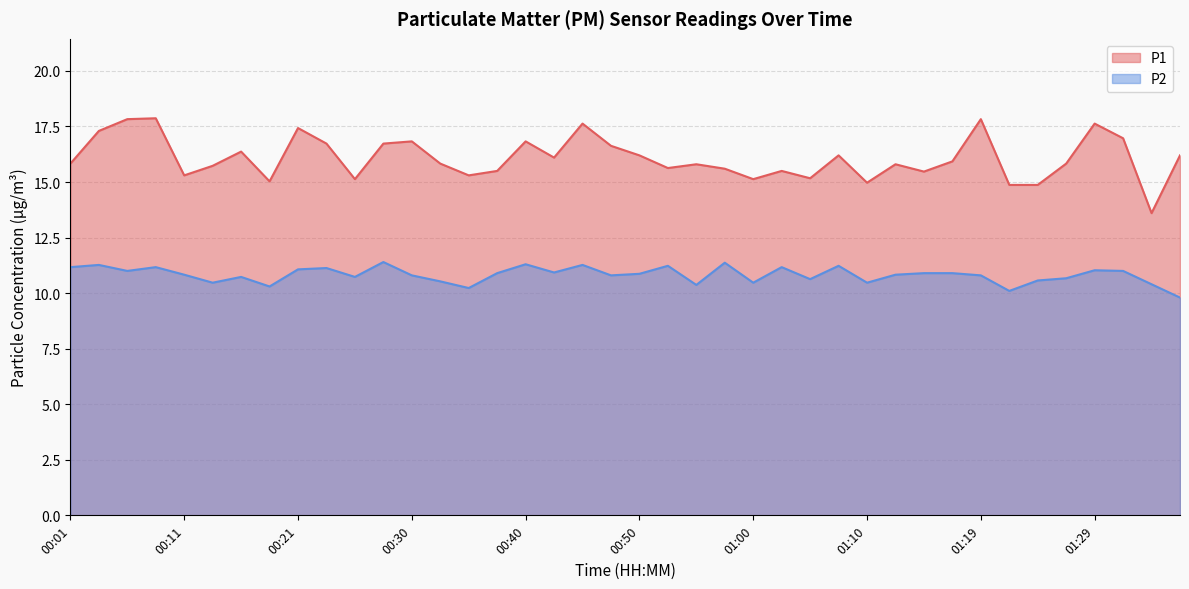

True or false: P2 and P1 cross at least once.

False